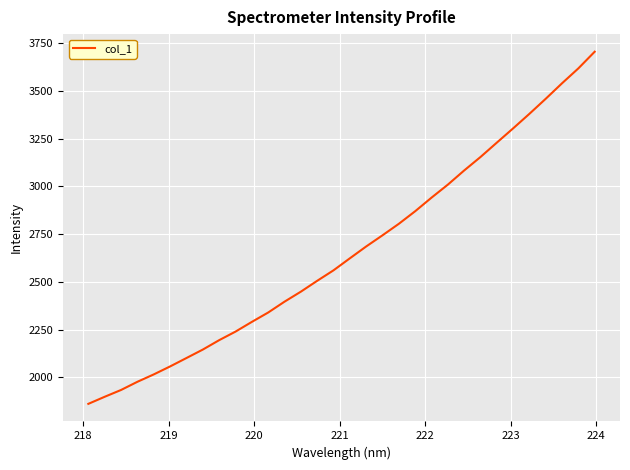

How many values are below 2623?

16